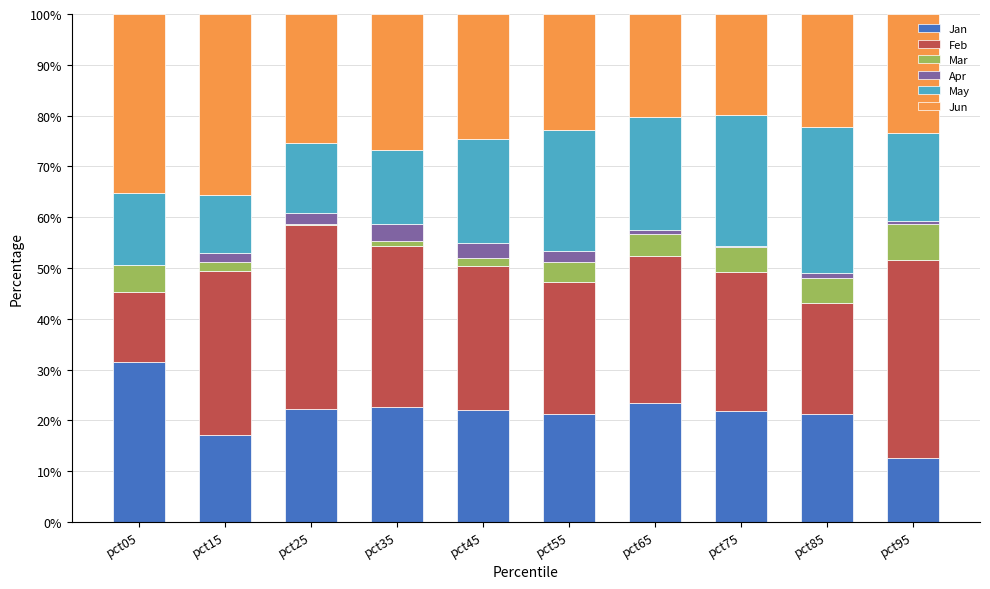

Which category has the highest value in the Jan series?

pct05